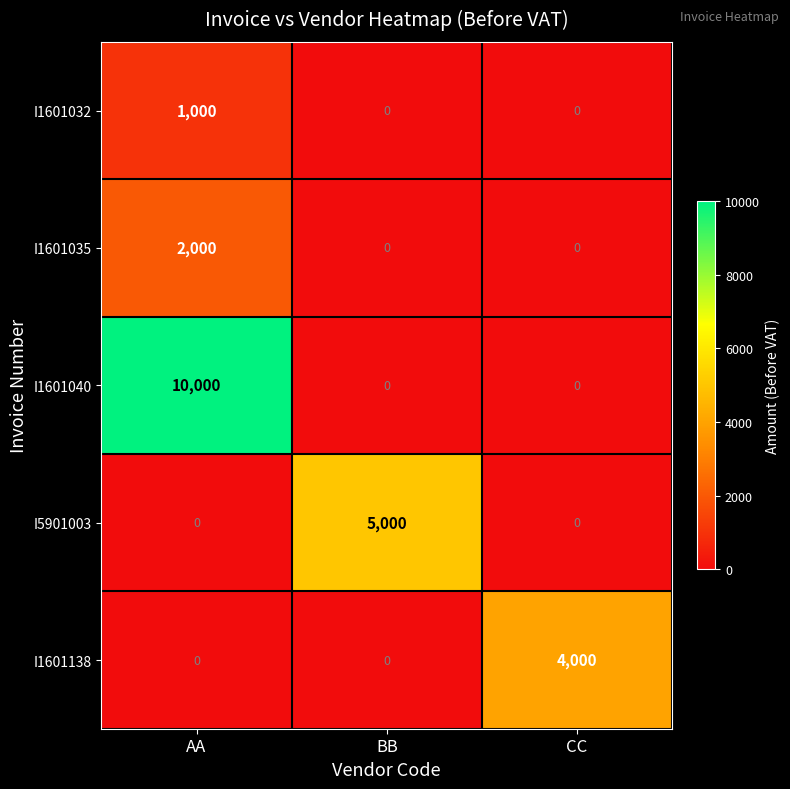

Count the I5901003 values in the range 0 to 5000.

3